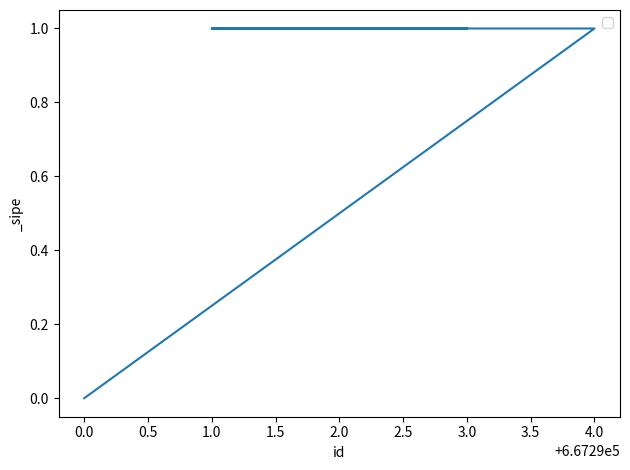

What is the change in value from 0.0 to 4.0?

+1